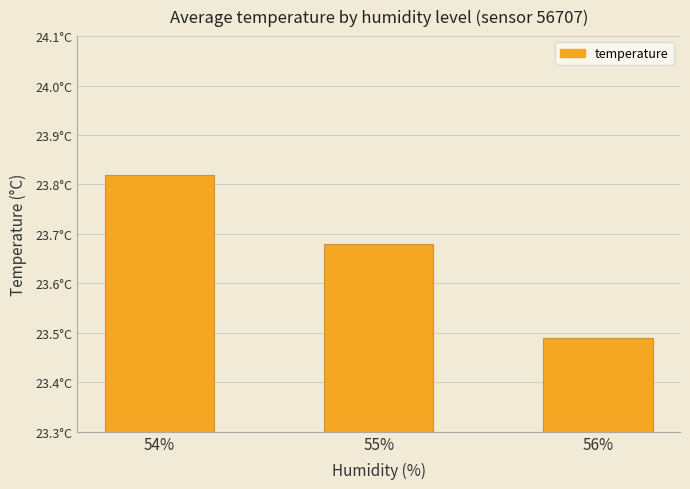

Which has a higher value, 55% or 56%?

55%